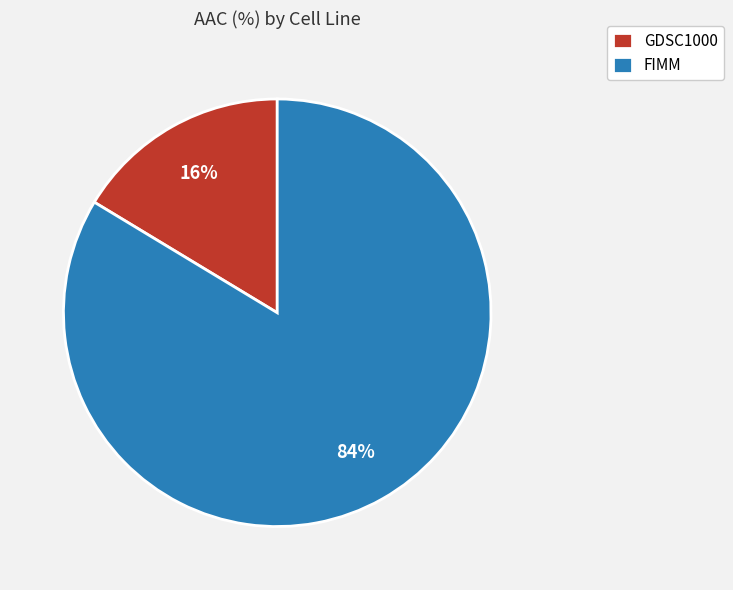

True or false: GDSC1000 accounts for 8% of the total.

False